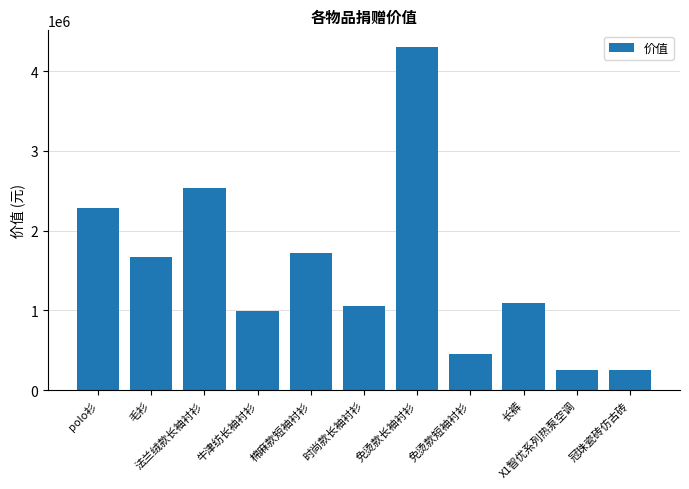

Reading left to right, extract all data points from this chart.

2288195	1665293	2533922	996503	1718738	1055042	4296028	446255	1093281	250000	250000